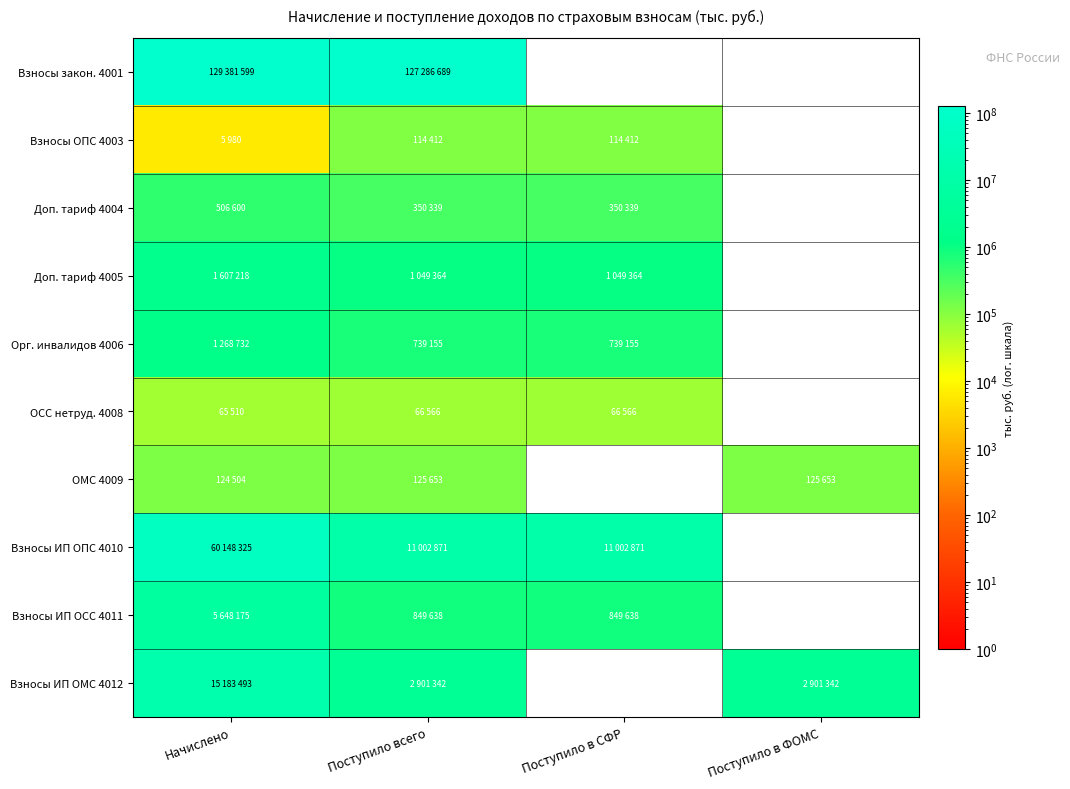

What is the total value across all series at Поступило всего?

144486029.0